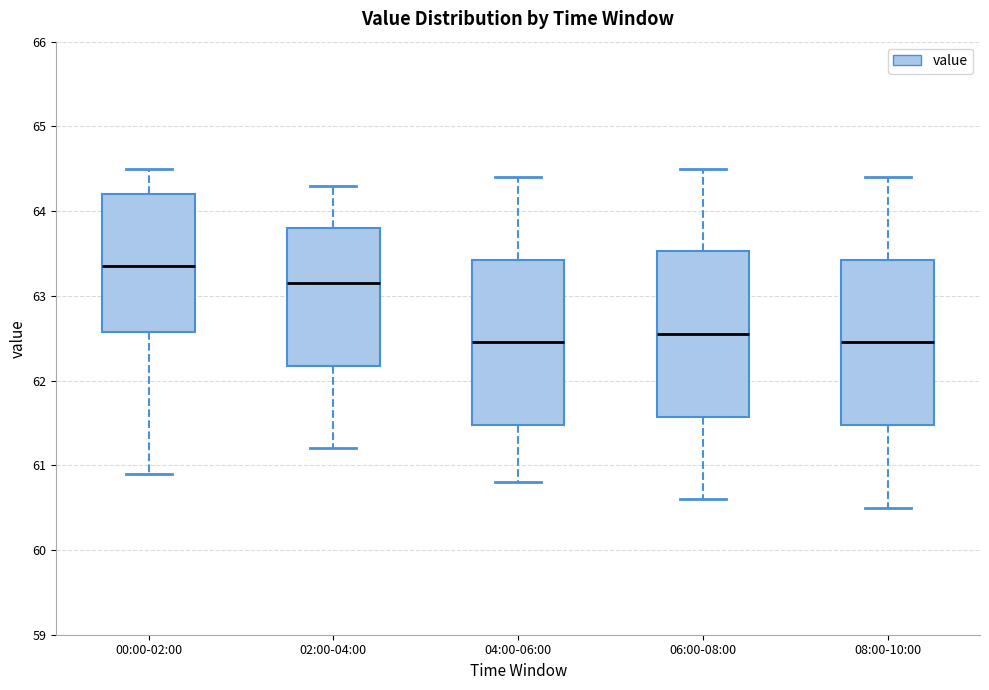

Which box's median line is the highest?

00:00-02:00